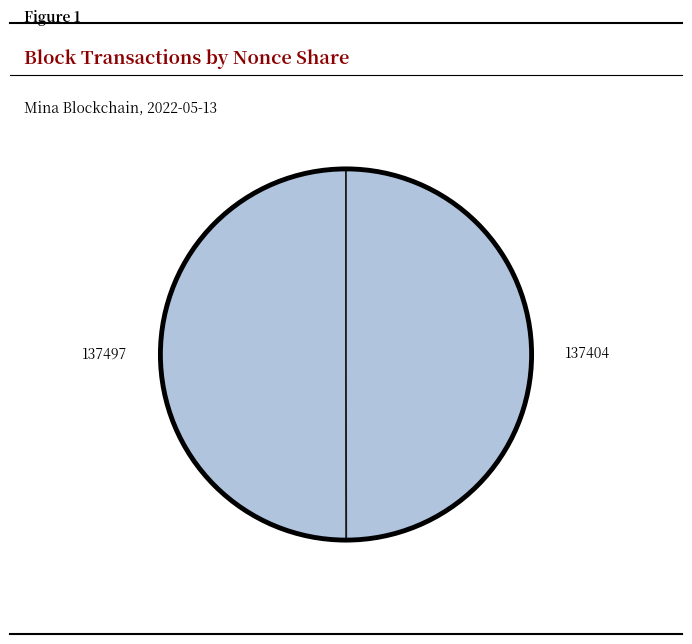

What is the ratio of the value at 137404 to the value at 137497?

1.0